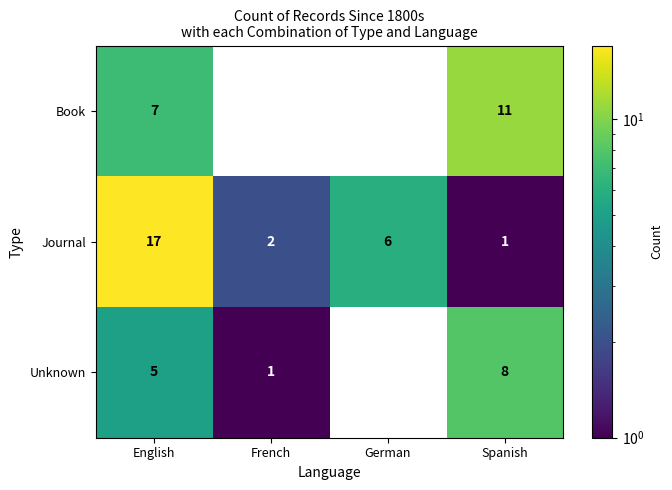

What is the total value across all series at English?

29